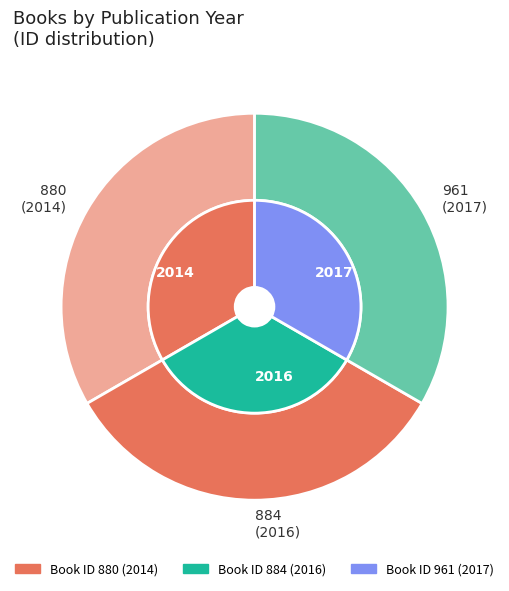

Is there any slice that represents more than half of the pie?

No